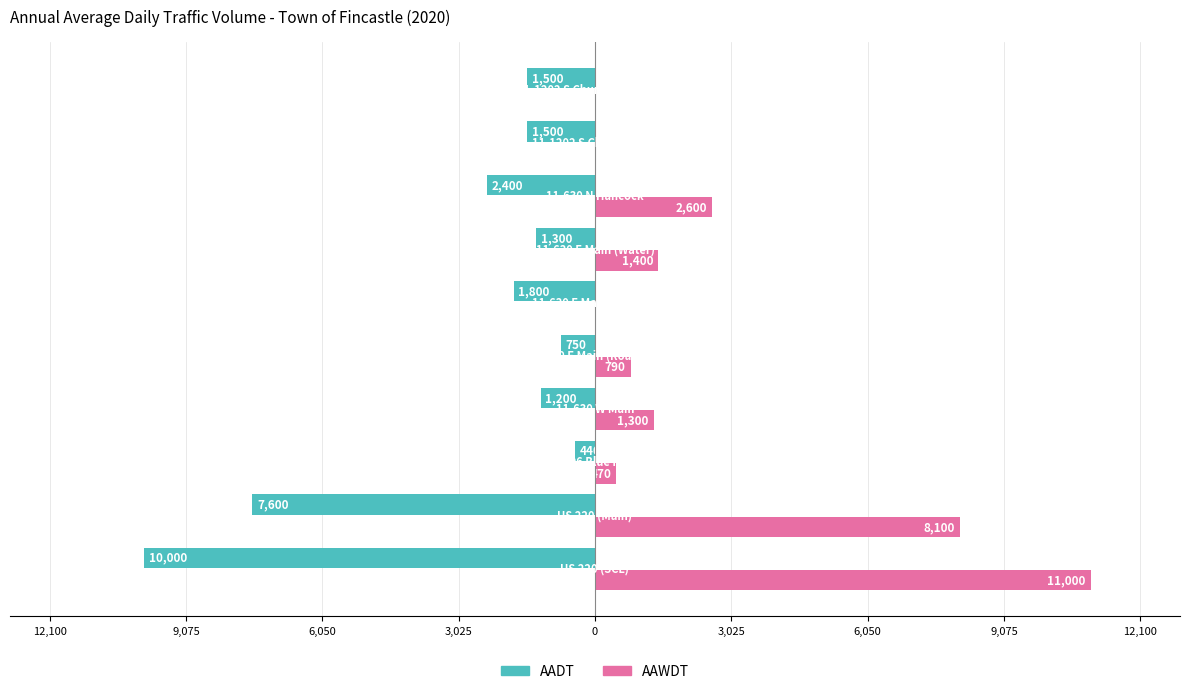

What are all the series names shown in the legend?

AADT, AAWDT